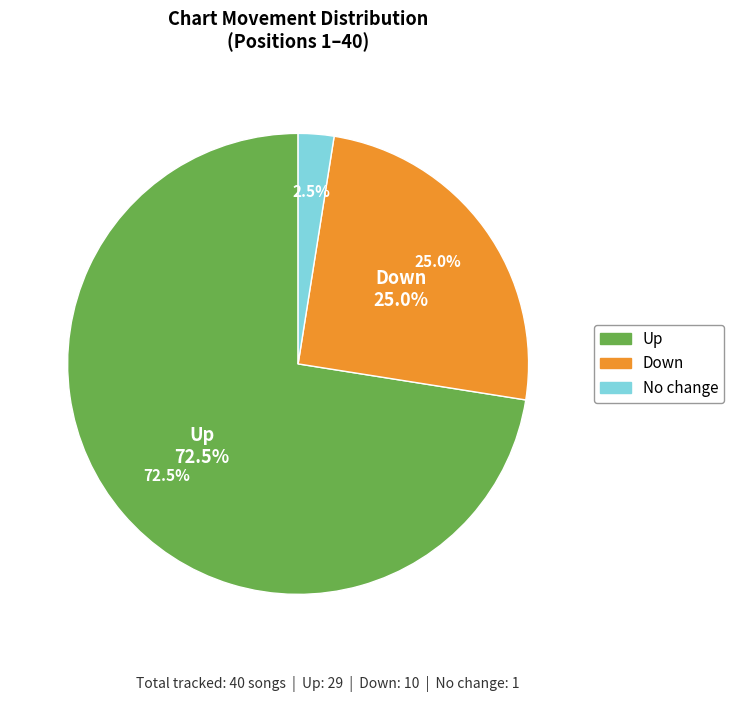

What percentage is the - slice, to the nearest percent?

2%